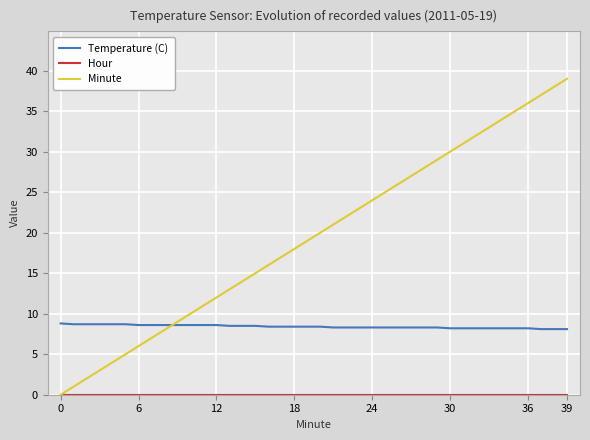

What is the value of the Minute point at the 13th from the left?

12.0